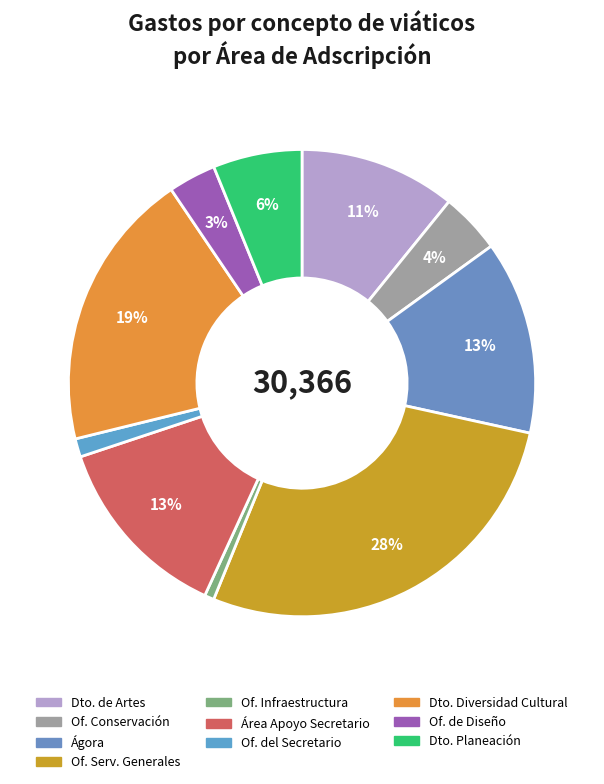

How many slices are in this pie chart?

10